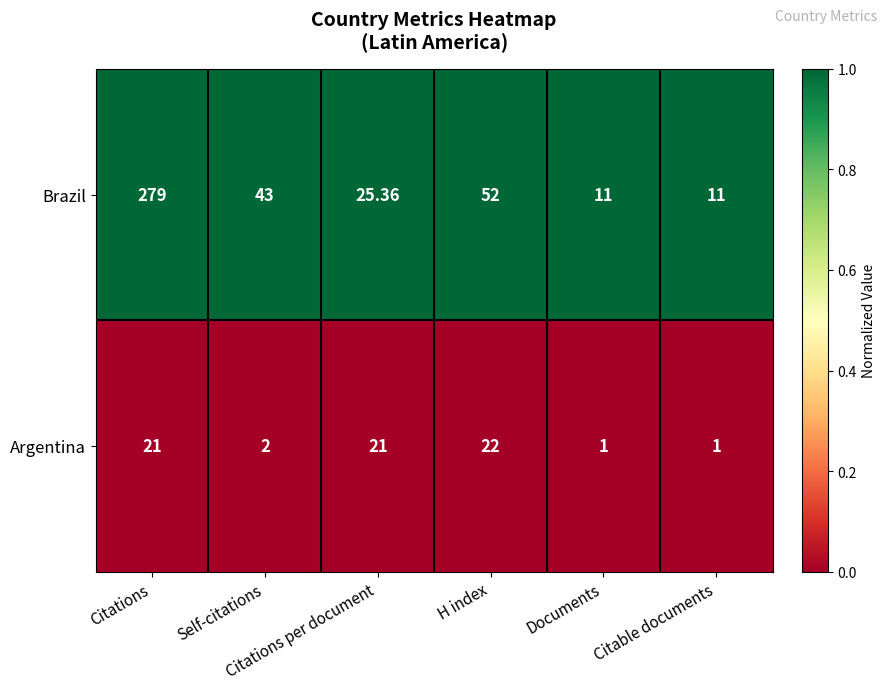

Rank the series by their maximum value, from lowest to highest.

Argentina, Brazil